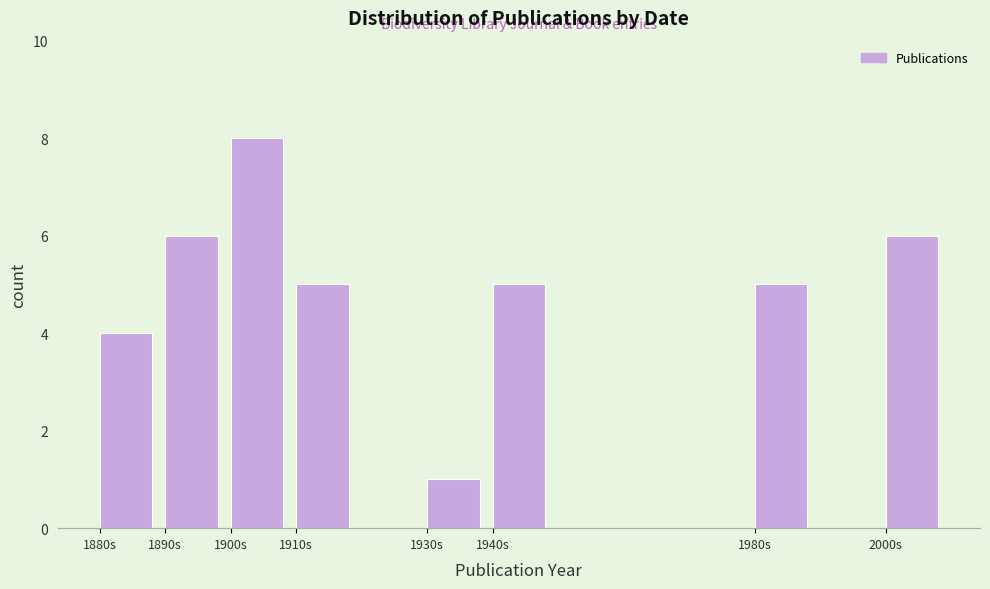

Reading left to right, extract all data points from this chart.

1880s=4	1890s=6	1900s=8	1910s=5	1930s=1	1940s=5	1980s=5	2000s=6